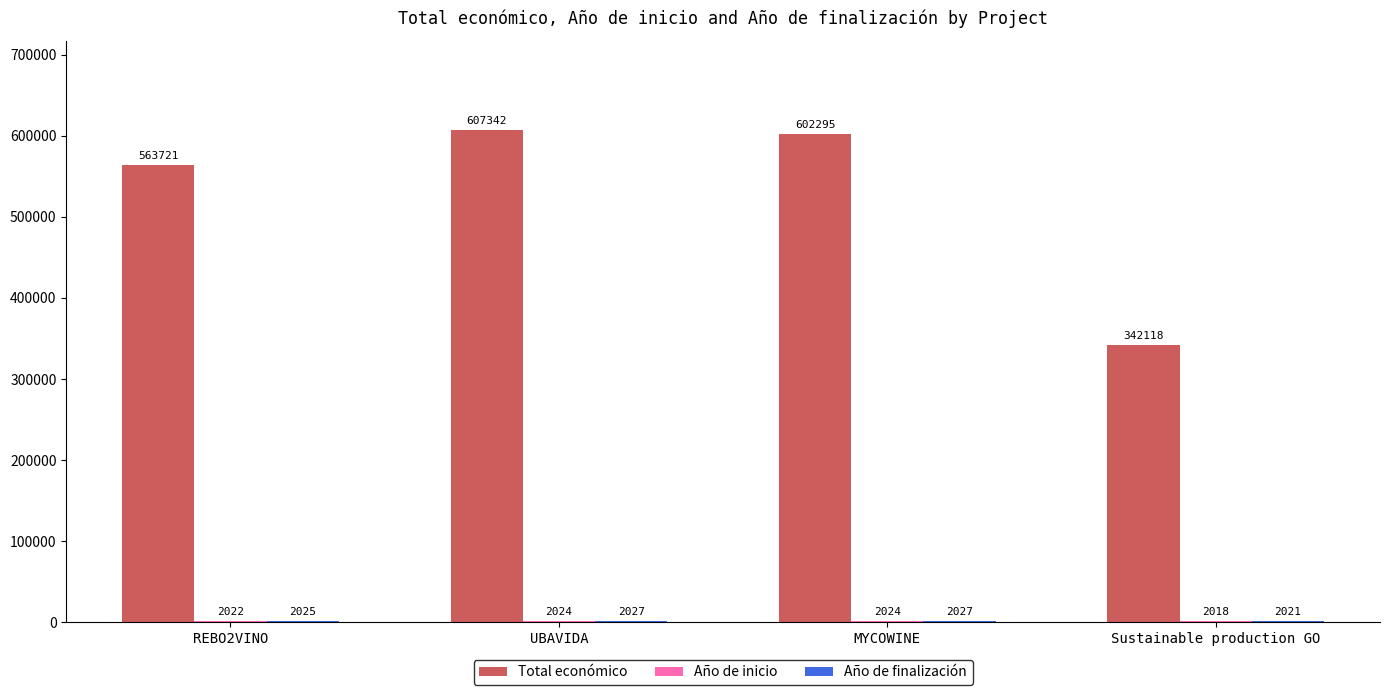

How many data points does each series have?

4